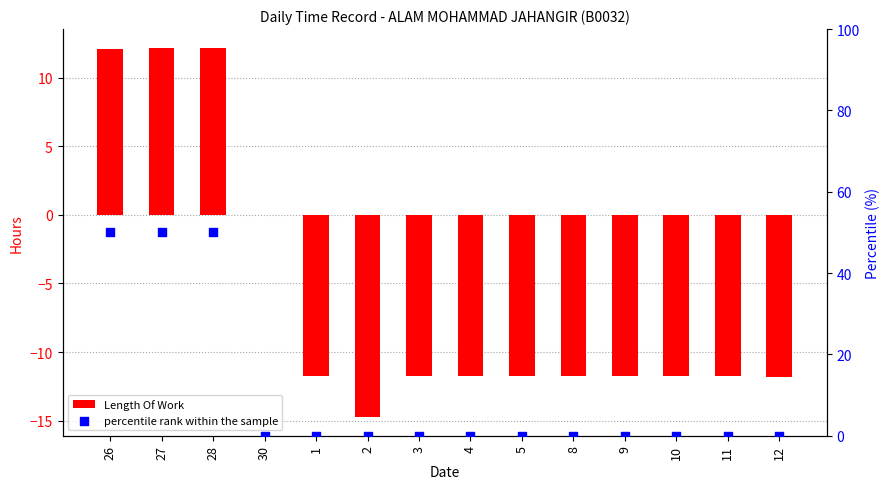

Which series contains the highest Y value?

percentile rank within the sample